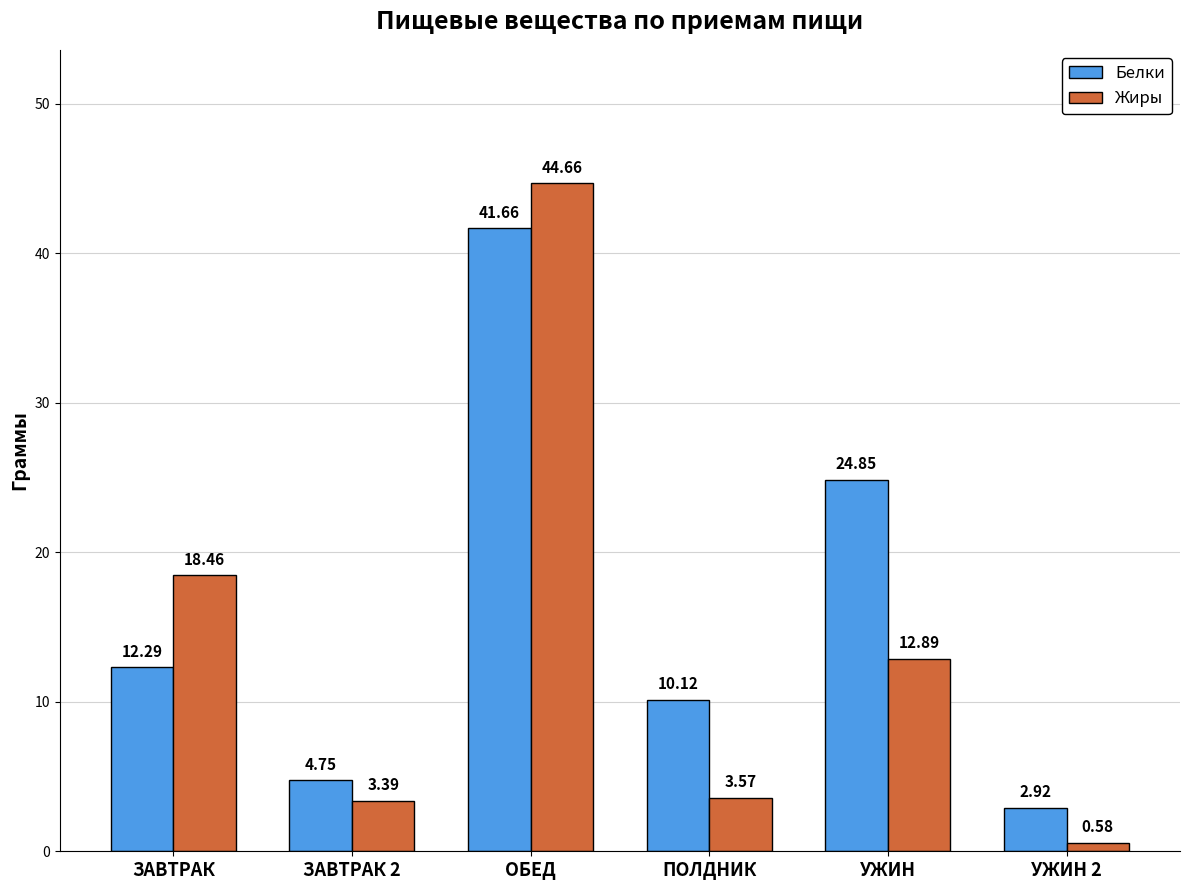

List the labels in order of Жиры value, smallest first.

УЖИН 2, ЗАВТРАК 2, ПОЛДНИК, УЖИН, ЗАВТРАК, ОБЕД